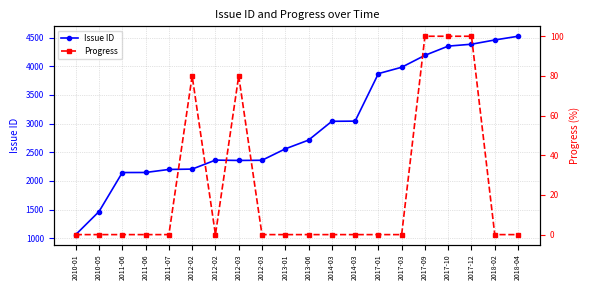

How many interior local valleys does the Progress series have?

1